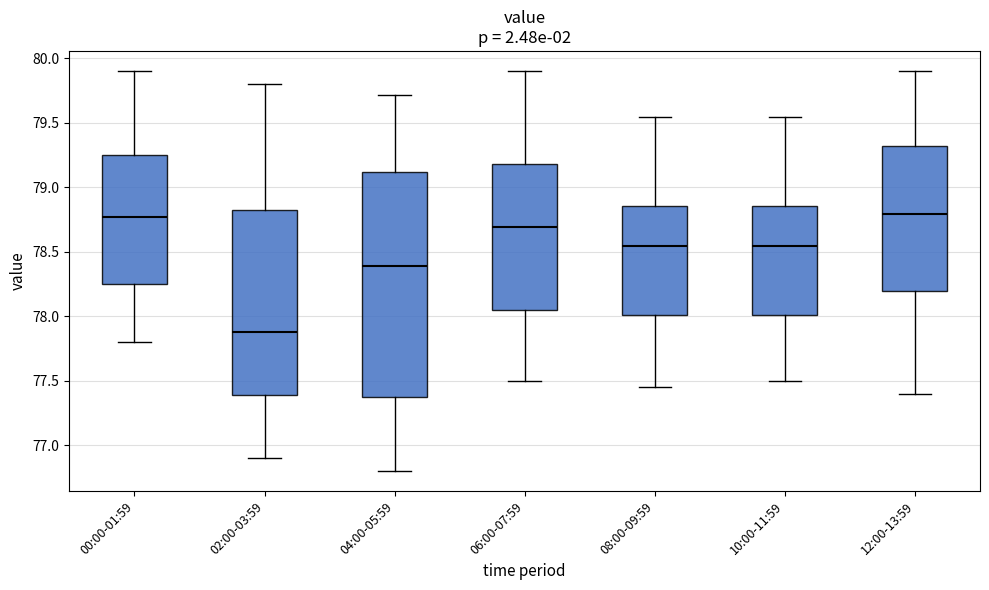

Reading left to right, read every box against the y-axis: the position of its median line, the range the box covers, and the ends of its whiskers. The values are not printed on the chart, so give them approximately, as read against the axis.

00:00-01:59: median 78.75, box 78.25 to 79.25, whiskers 77.80 to 79.90
02:00-03:59: median 77.90, box 77.40 to 78.85, whiskers 76.90 to 79.80
04:00-05:59: median 78.40, box 77.40 to 79.10, whiskers 76.80 to 79.70
06:00-07:59: median 78.70, box 78.05 to 79.20, whiskers 77.50 to 79.90
08:00-09:59: median 78.55, box 78.00 to 78.85, whiskers 77.45 to 79.55
10:00-11:59: median 78.55, box 78.00 to 78.85, whiskers 77.50 to 79.55
12:00-13:59: median 78.80, box 78.20 to 79.30, whiskers 77.40 to 79.90